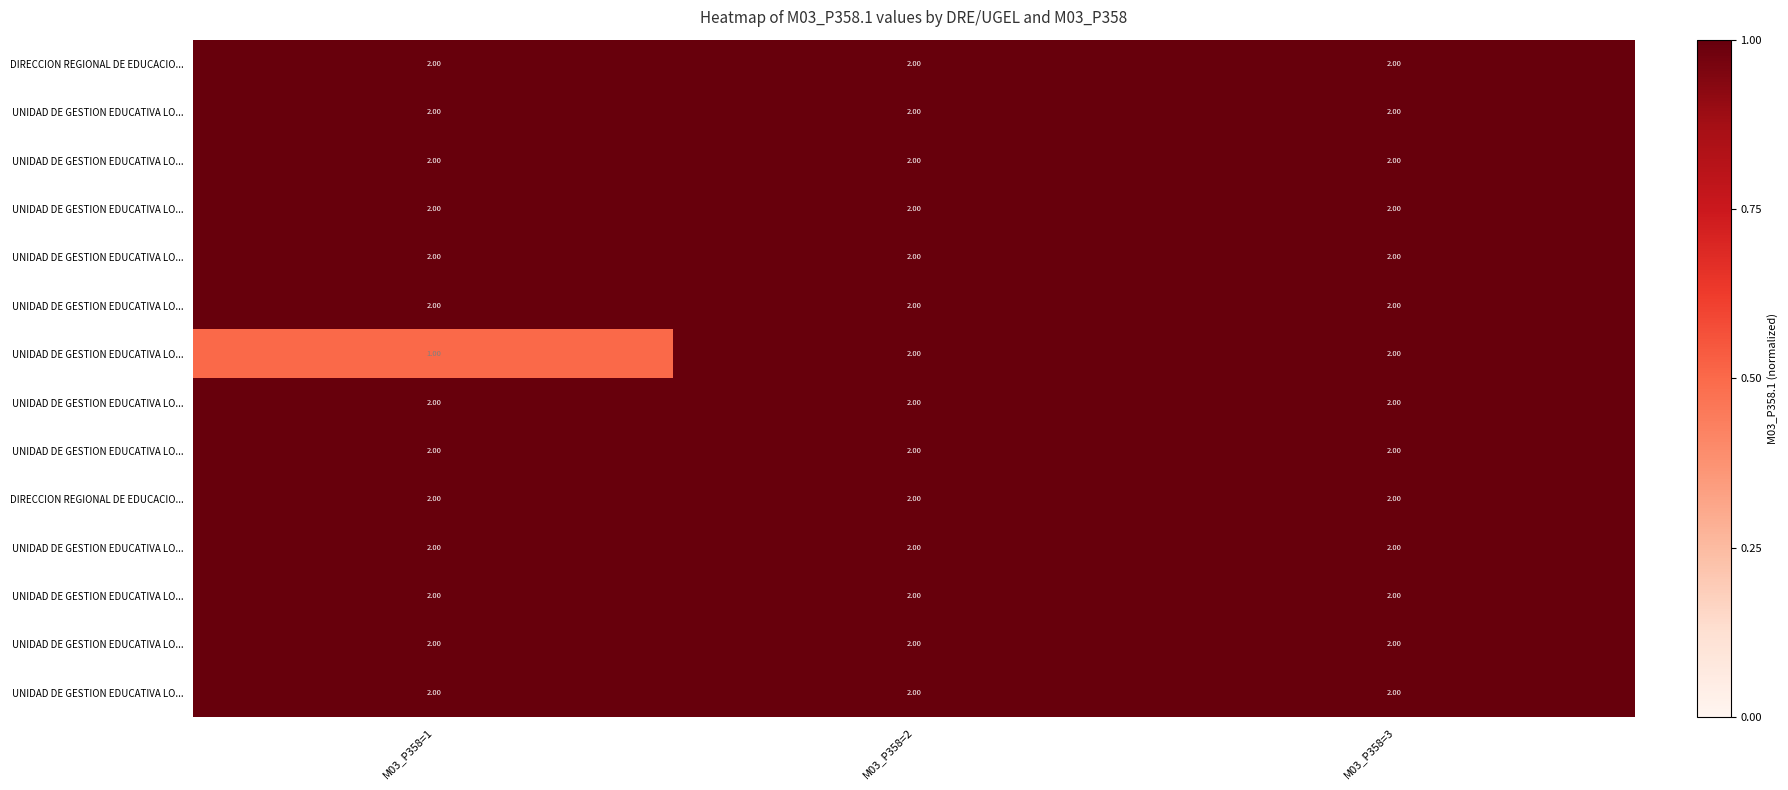

At which category does the chart reach its minimum across all series?

M03_P358=1